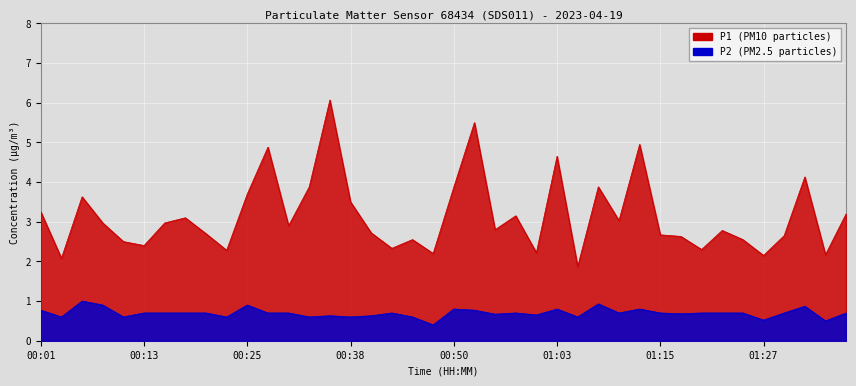

The P1 series shows 4.4 at 01:22. True or false?

False